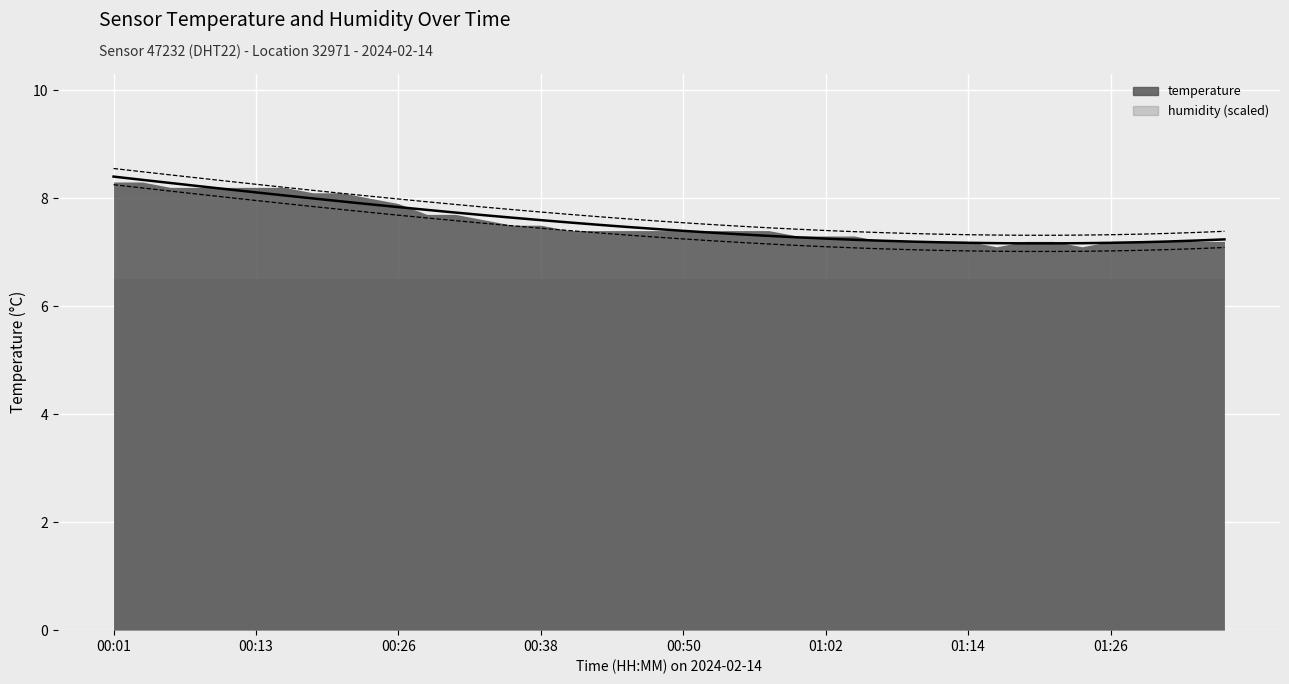

Which category has the highest value in the temperature CI upper series?

00:01